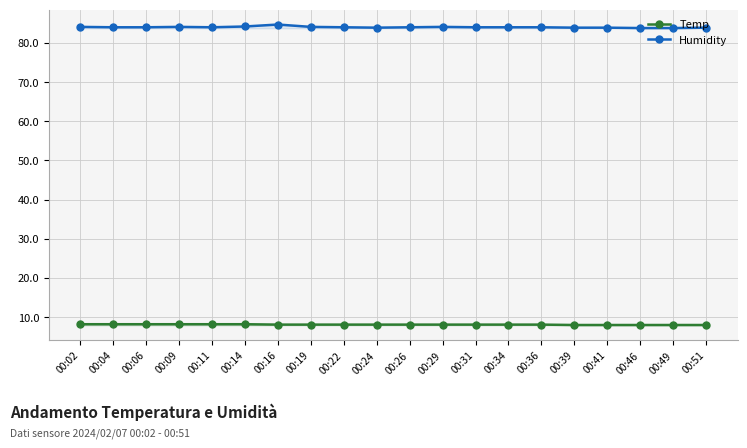

Between 00:24 and 00:02, which is larger?

00:02